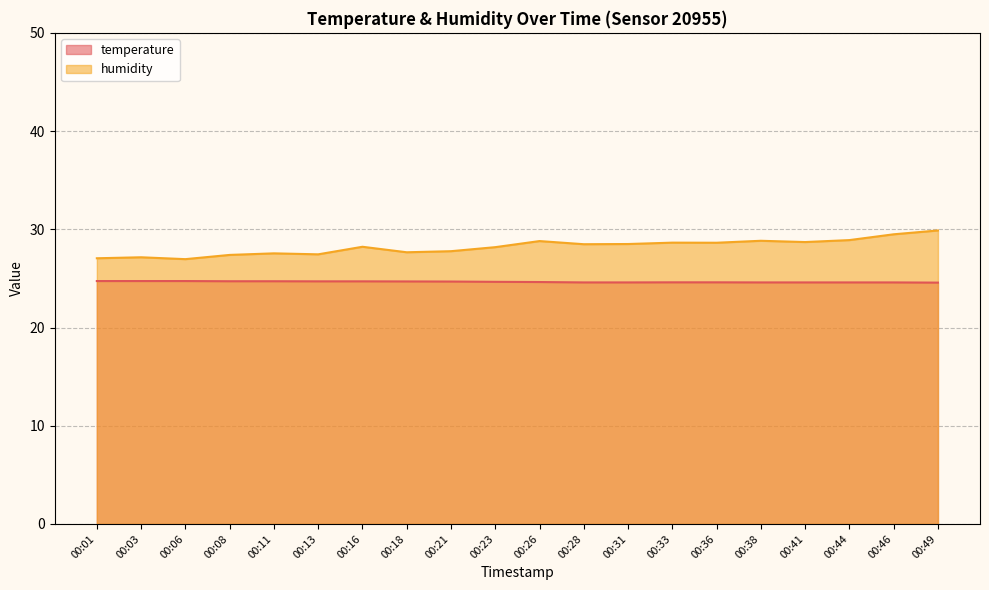

What is the difference between the maximum and second lowest values in the temperature series?

0.1